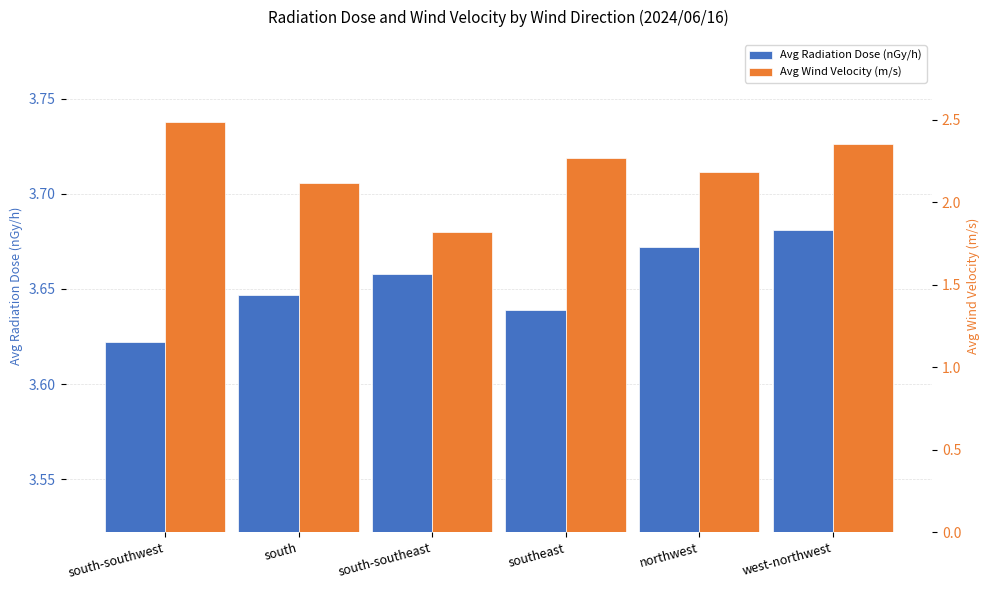

What is the value of the Avg Wind Velocity (m/s) bar at the 1st from the left?

2.5